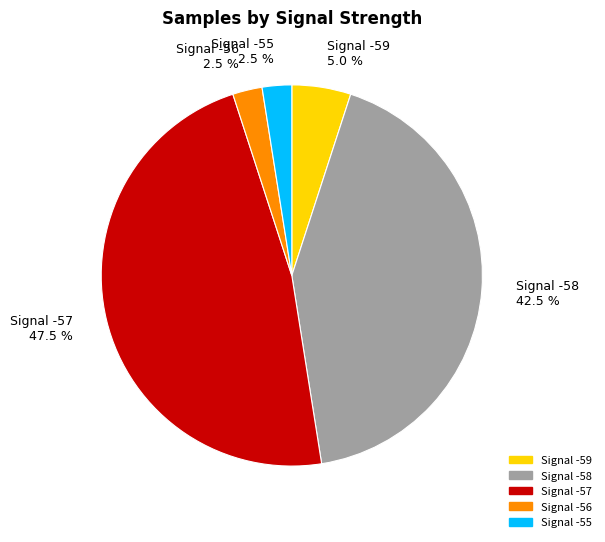

Between Signal -59 and Signal -56, which is larger?

Signal -59